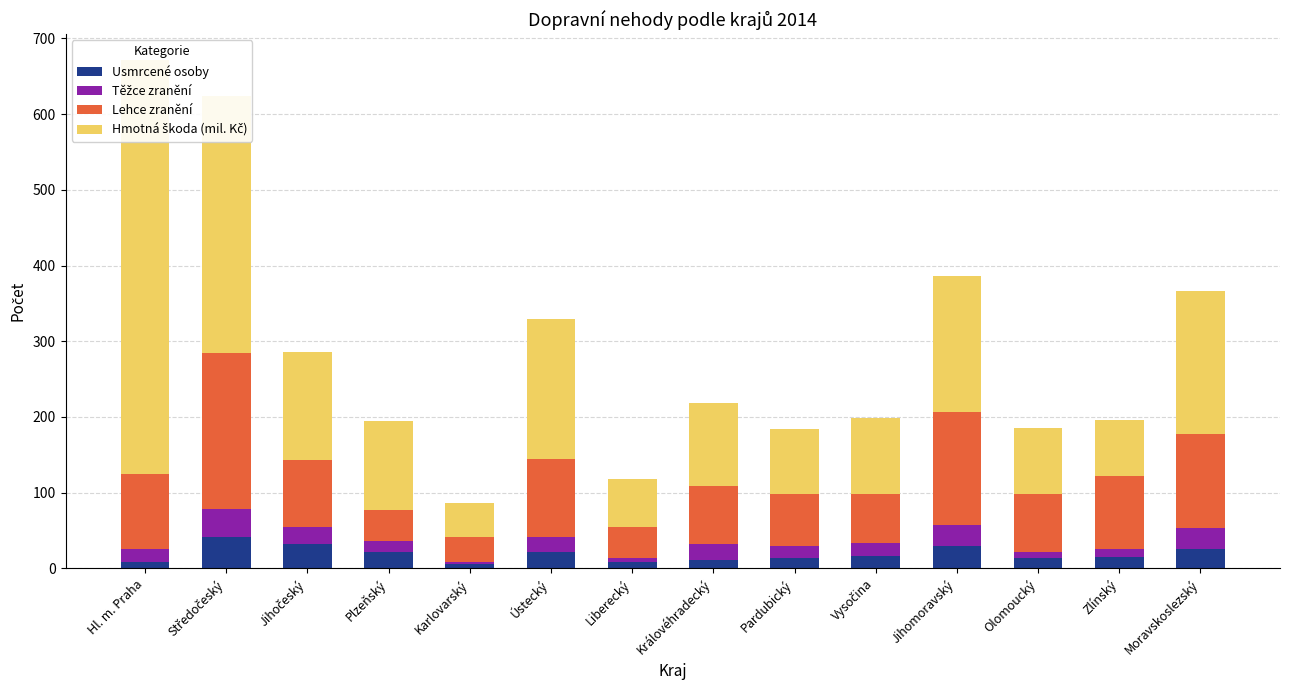

Which series has the largest range (max minus min)?

Hmotná škoda (mil. Kč)